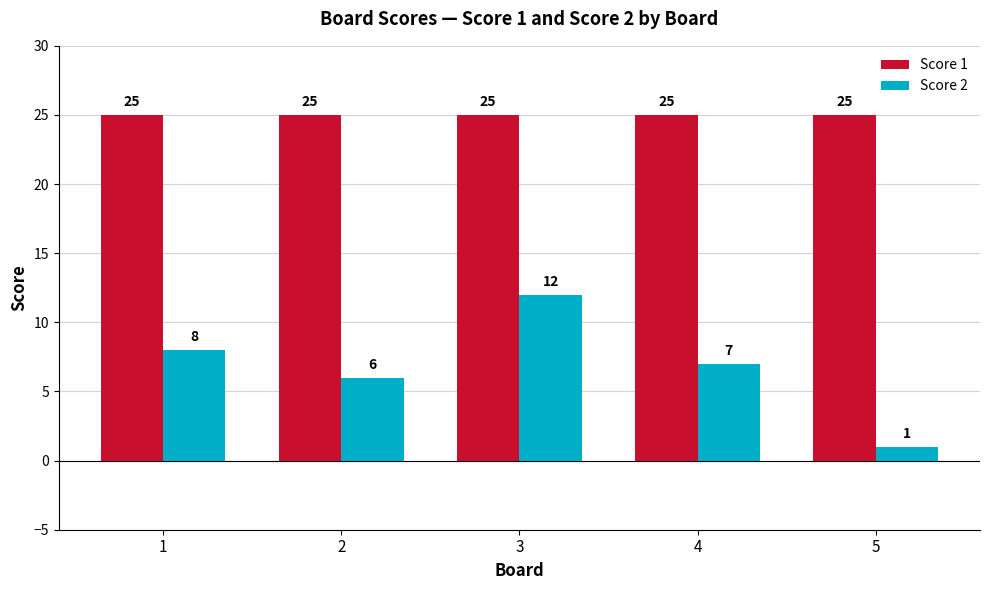

Is it true that Score 1 equals 25 at 3?

True